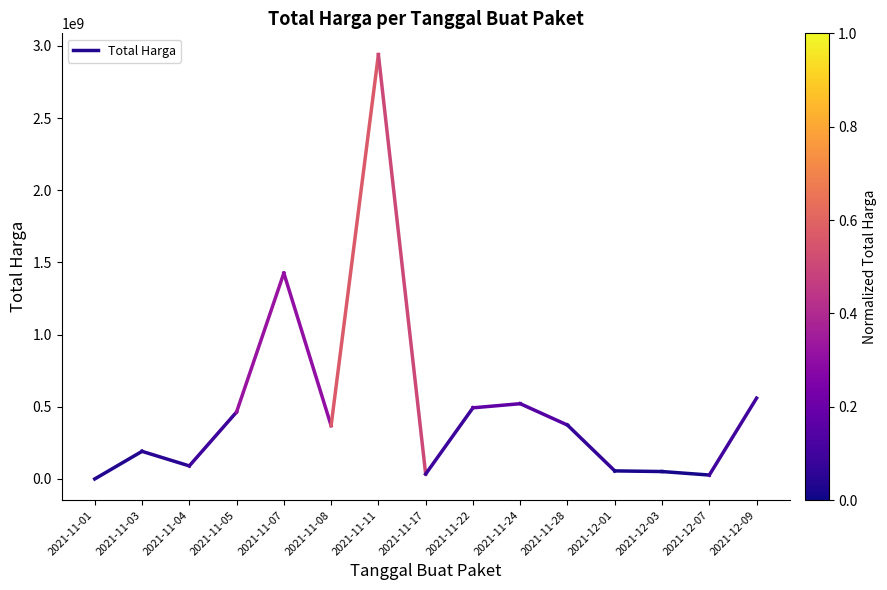

The value at 2021-11-03 is 191503240. True or false?

True